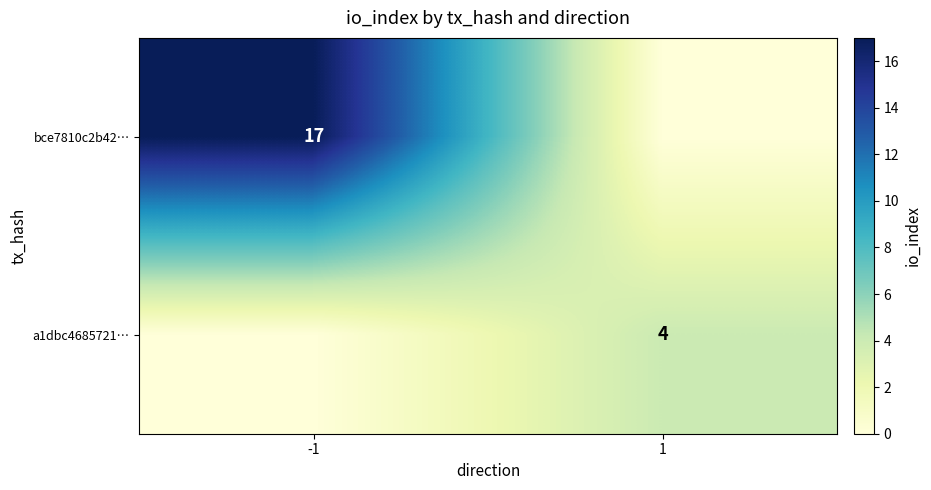

True or false: bce7810c2b42… has a value of 17 at -1.

True